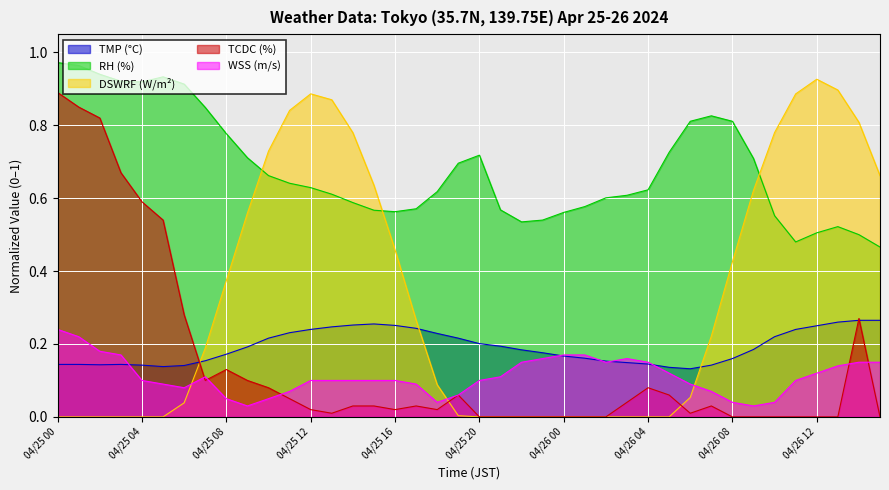

Reading left to right, transcribe all the data shown in this chart.

TMP: 0.1	0.1	0.1	0.1	0.1	0.1	0.1	0.2	0.2	0.2	0.2	0.2	0.2	0.2	0.3	0.3	0.3	0.2	0.2	0.2	0.2	0.2	0.2	0.2	0.2	0.2	0.2	0.1	0.1	0.1	0.1	0.1	0.2	0.2	0.2	0.2	0.2	0.3	0.3	0.3
RH: 1.0	1.0	0.9	0.9	0.9	0.9	0.9	0.8	0.8	0.7	0.7	0.6	0.6	0.6	0.6	0.6	0.6	0.6	0.6	0.7	0.7	0.6	0.5	0.5	0.6	0.6	0.6	0.6	0.6	0.7	0.8	0.8	0.8	0.7	0.6	0.5	0.5	0.5	0.5	0.5
WSS: 0.2	0.2	0.2	0.2	0.1	0.1	0.1	0.1	0.1	0.0	0.1	0.1	0.1	0.1	0.1	0.1	0.1	0.1	0.0	0.1	0.1	0.1	0.1	0.2	0.2	0.2	0.1	0.2	0.1	0.1	0.1	0.1	0.0	0.0	0.0	0.1	0.1	0.1	0.1	0.1
DSWRF: 0.0	0.0	0.0	0.0	0.0	0.0	0.0	0.2	0.4	0.6	0.7	0.8	0.9	0.9	0.8	0.6	0.5	0.3	0.1	0.0	0.0	0.0	0.0	0.0	0.0	0.0	0.0	0.0	0.0	0.0	0.1	0.2	0.4	0.6	0.8	0.9	0.9	0.9	0.8	0.7
TCDC: 0.9	0.8	0.8	0.7	0.6	0.5	0.3	0.1	0.1	0.1	0.1	0.1	0.0	0.0	0.0	0.0	0.0	0.0	0.0	0.1	0.0	0.0	0.0	0.0	0.0	0.0	0.0	0.0	0.1	0.1	0.0	0.0	0.0	0.0	0.0	0.0	0.0	0.0	0.3	0.0